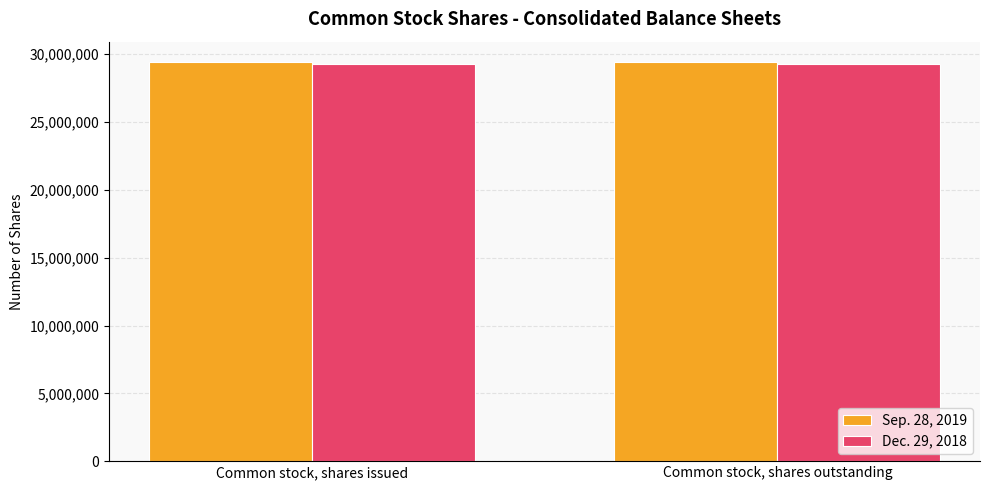

The value of Dec. 29, 2018 at Common stock, shares issued is 17156720. True or false?

False